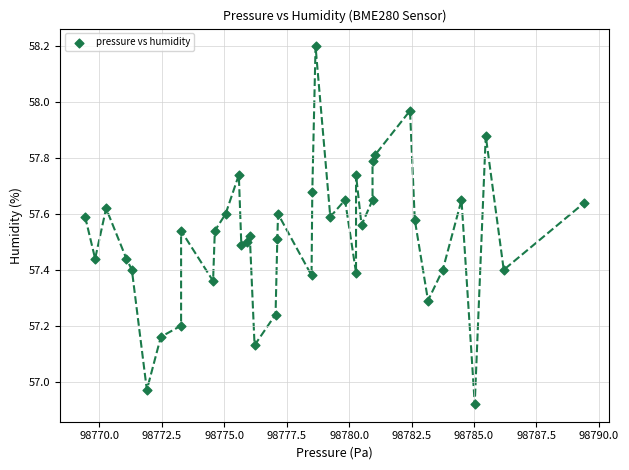

What is the range of X values (max minus min)?

20.0